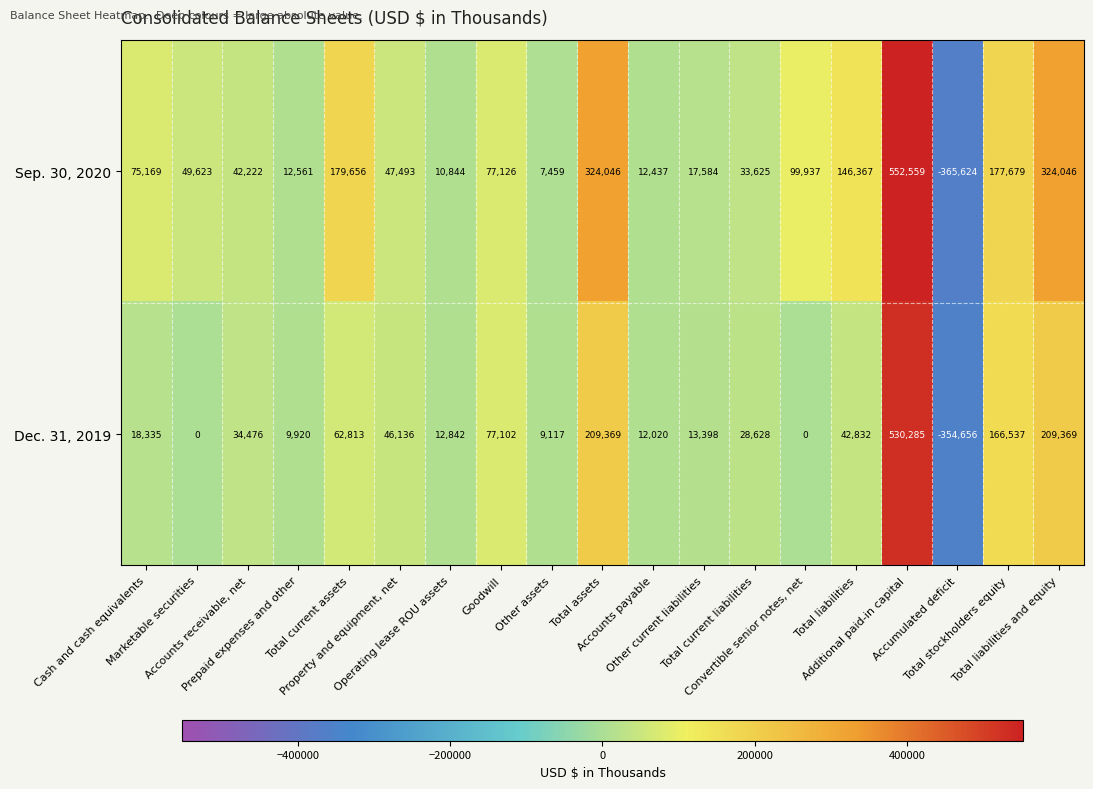

Which series has the widest spread of values?

Sep. 30, 2020